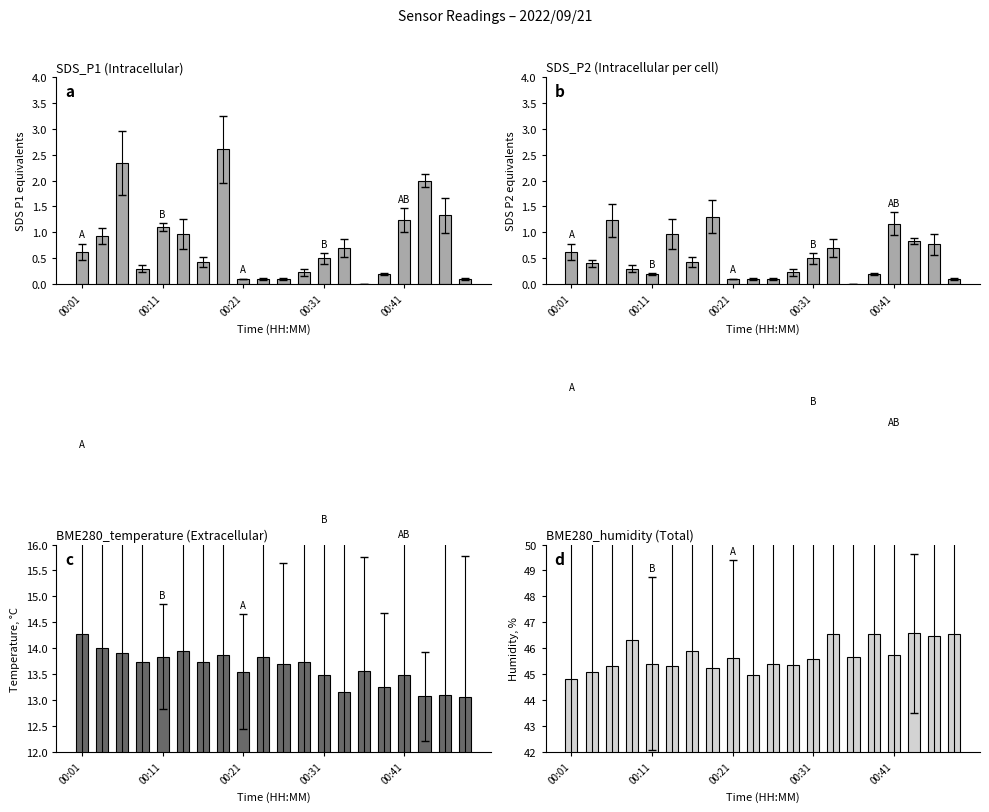

How many bars are there in total?

80